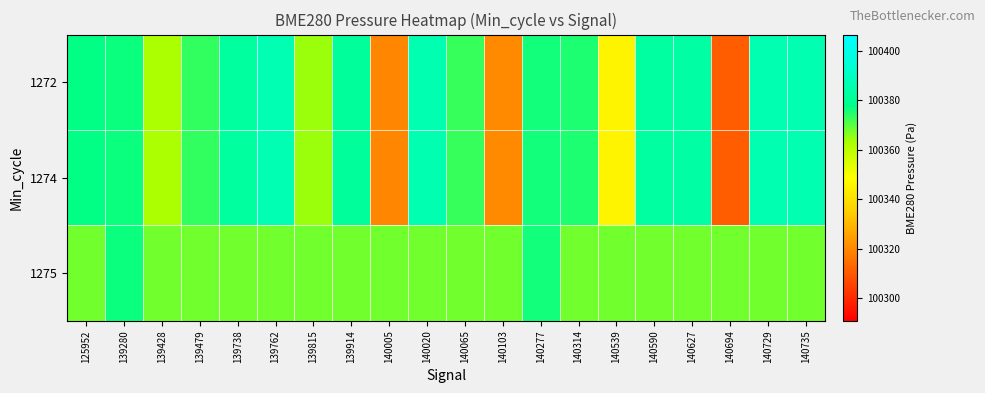

Reading left to right, extract all data points from this chart.

1272: 125952=100377.3	139280=100376.4	139428=100363.0	139479=100373.3	139738=100382.3	139762=100386.6	139815=100364.2	139914=100381.4	140005=100319.6	140020=100386.2	140065=100373.1	140103=100320.6	140277=100376.1	140314=100375.0	140539=100345.7	140590=100382.7	140627=100383.8	140694=100310.9	140729=100386.1	140735=100385.9
1274: 125952=100377.3	139280=100376.4	139428=100363.0	139479=100373.3	139738=100382.3	139762=100386.6	139815=100364.2	139914=100381.4	140005=100319.6	140020=100386.2	140065=100373.1	140103=100320.6	140277=100376.1	140314=100375.0	140539=100345.7	140590=100382.7	140627=100383.8	140694=100310.9	140729=100386.1	140735=100385.9
1275: 125952=100367.9	139280=100376.4	139428=100367.9	139479=100367.9	139738=100367.9	139762=100367.9	139815=100367.9	139914=100367.9	140005=100367.9	140020=100367.9	140065=100367.9	140103=100367.9	140277=100376.1	140314=100367.9	140539=100367.9	140590=100367.9	140627=100367.9	140694=100367.9	140729=100367.9	140735=100367.9